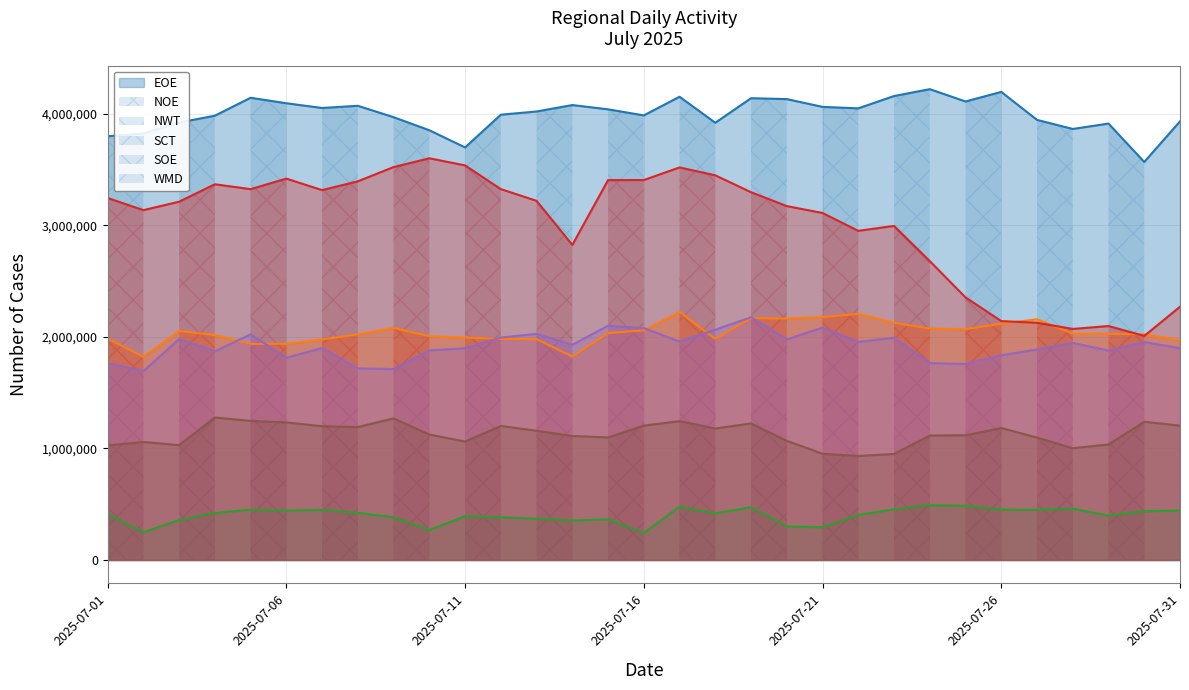

How many series are shown in this chart?

6